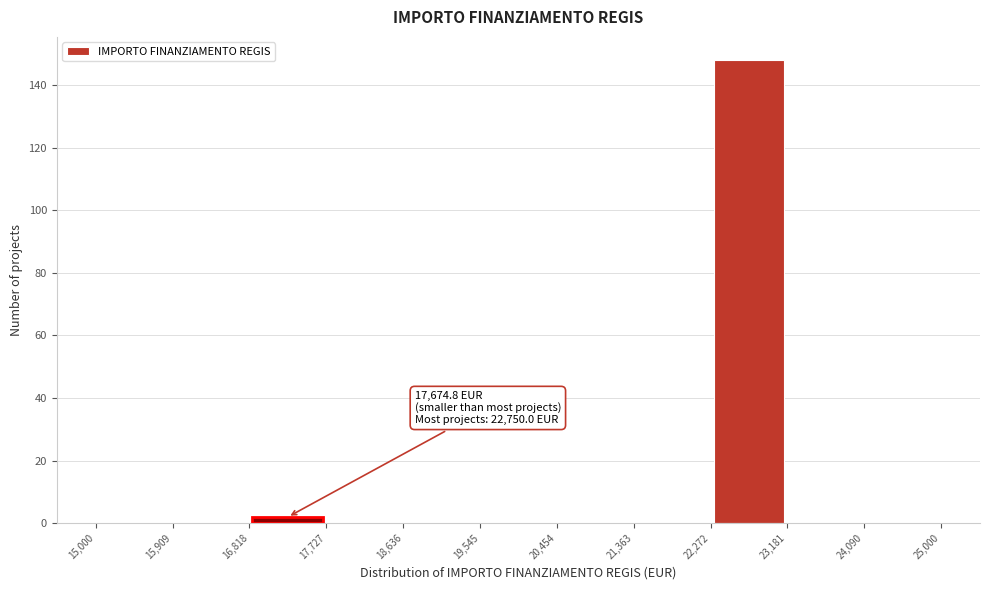

Over which range of the x-axis is the bar tallest?

22,272 to 23,181